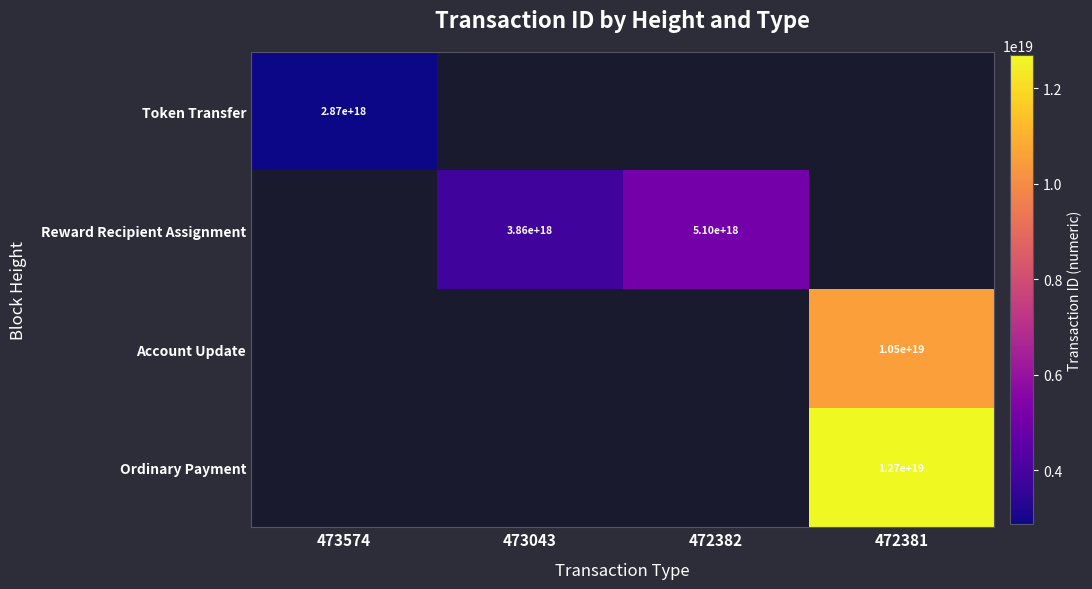

Is it true that Token Transfer equals 2870000000000000000 at 473574?

True